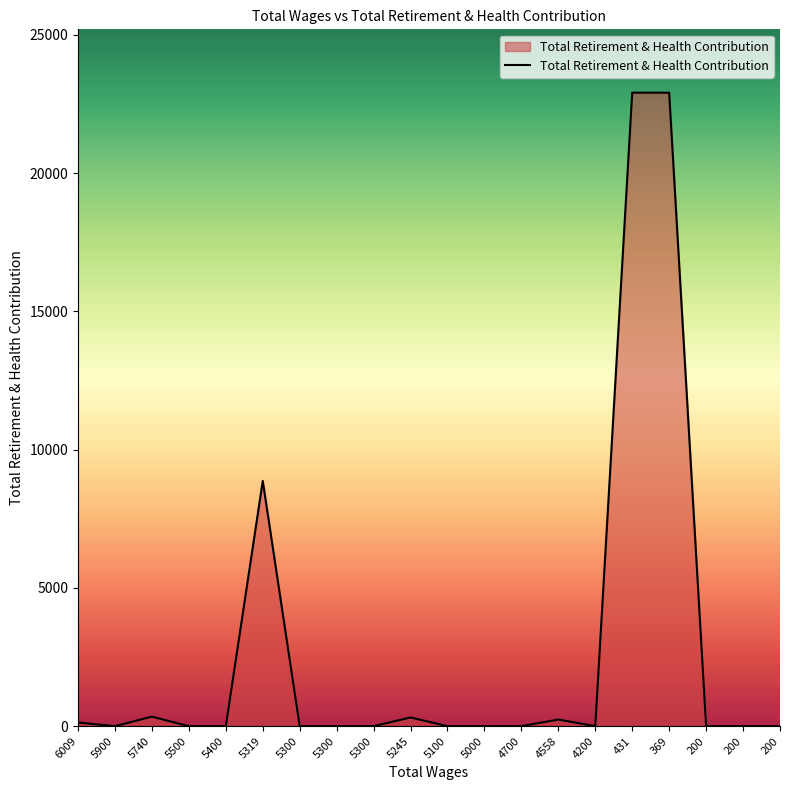

Does the chart have visible grid lines?

No